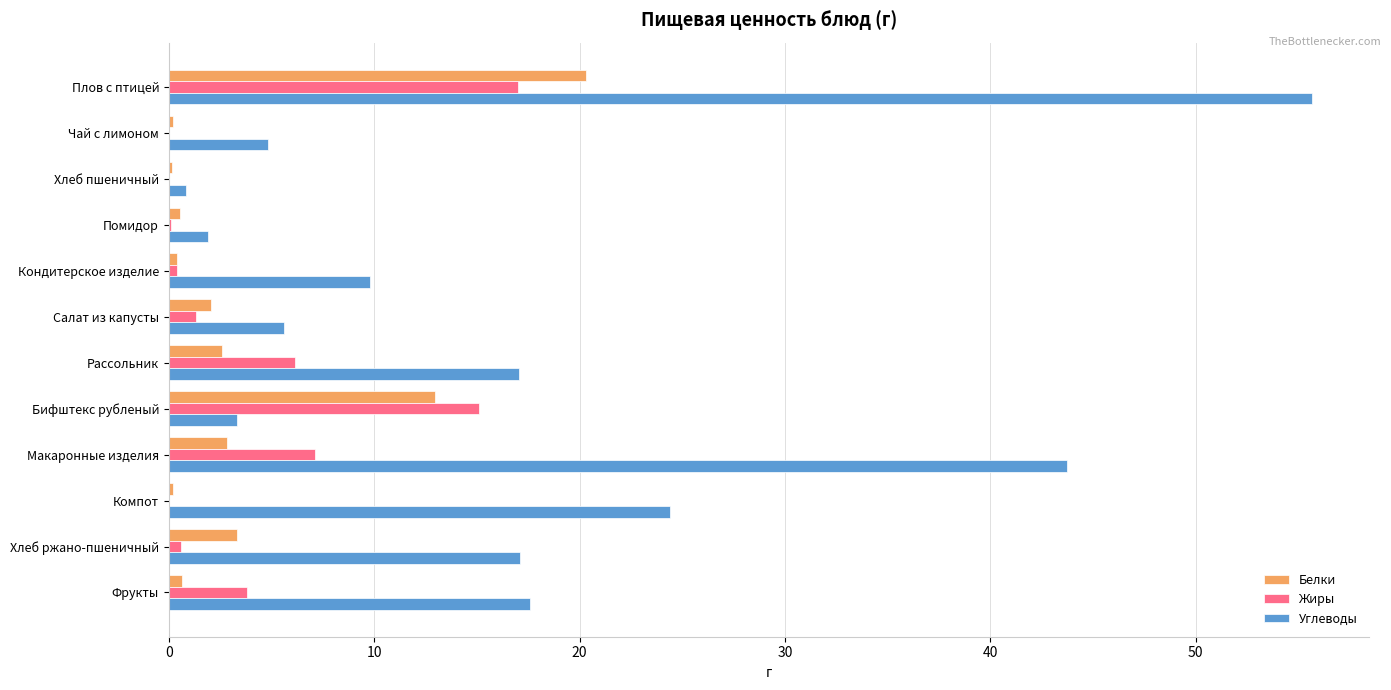

Which series changed the most between Плов с птицей and Хлеб ржано-пшеничный?

Углеводы